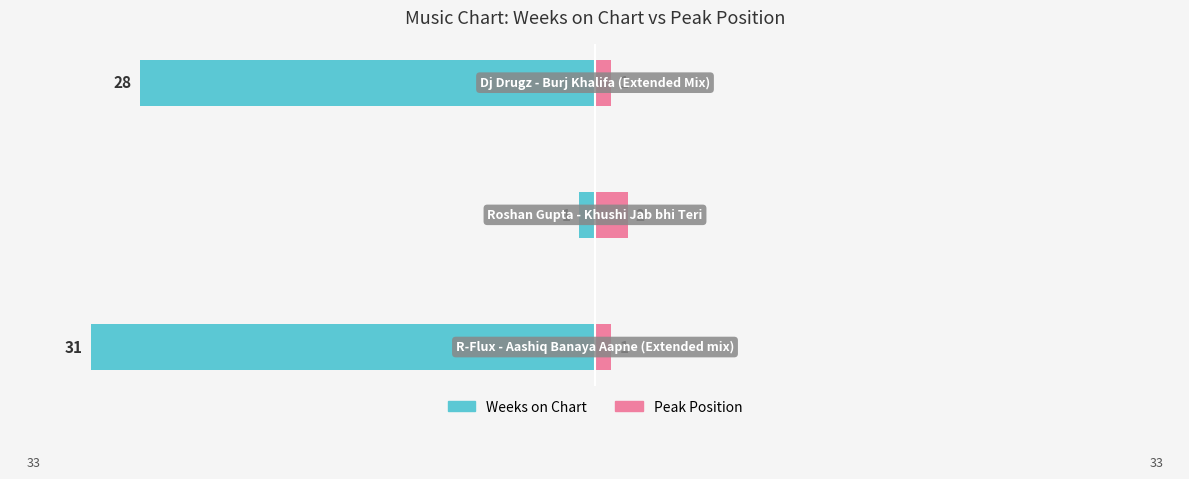

What is the sum of all Weeks on Chart values?

-60